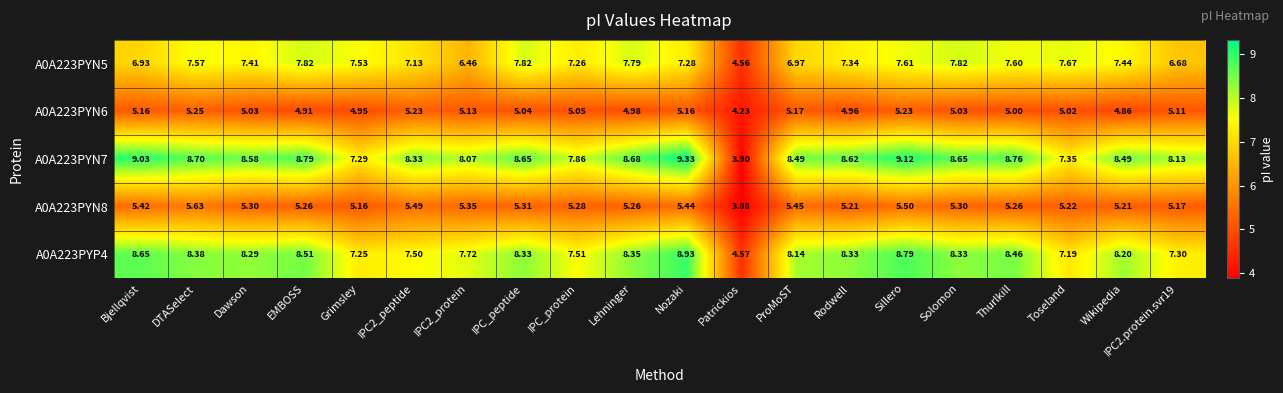

Is the value of A0A223PYN7 at Dawson greater than the value of A0A223PYN5 at Lehninger?

Yes